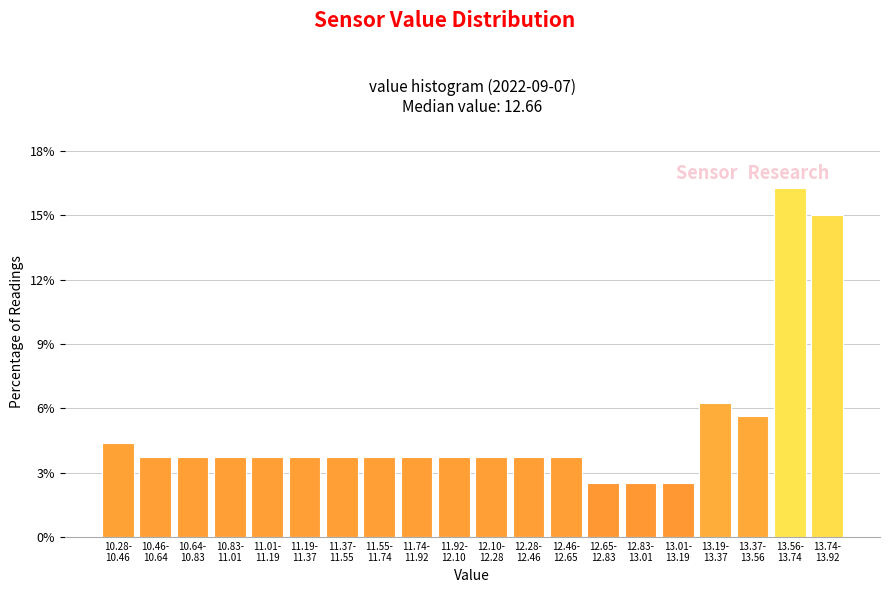

What is the smallest value displayed?

2.5